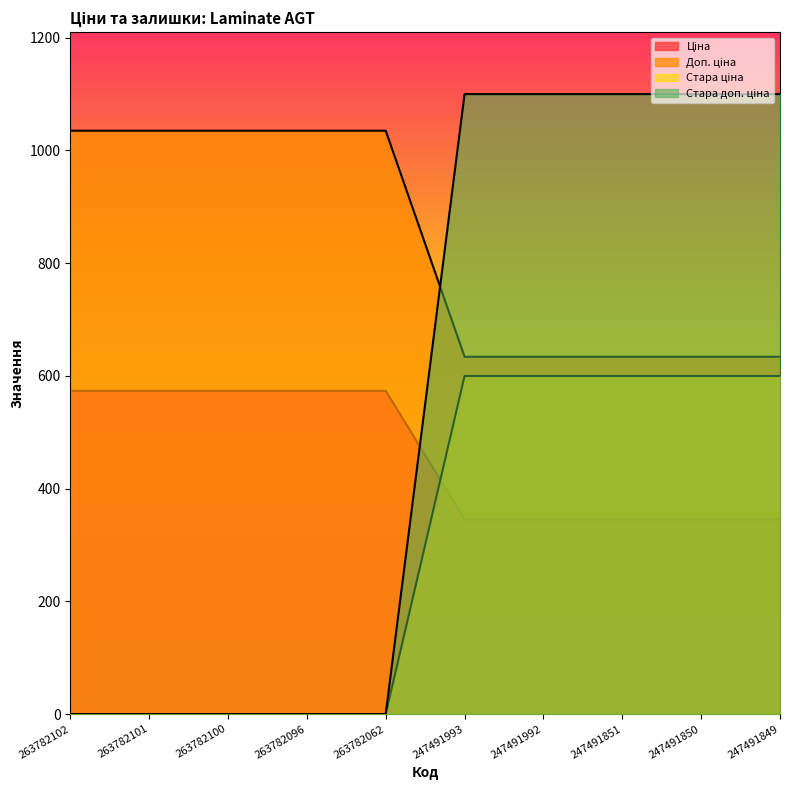

True or false: Доп. ціна and Стара доп. ціна cross at least once.

False